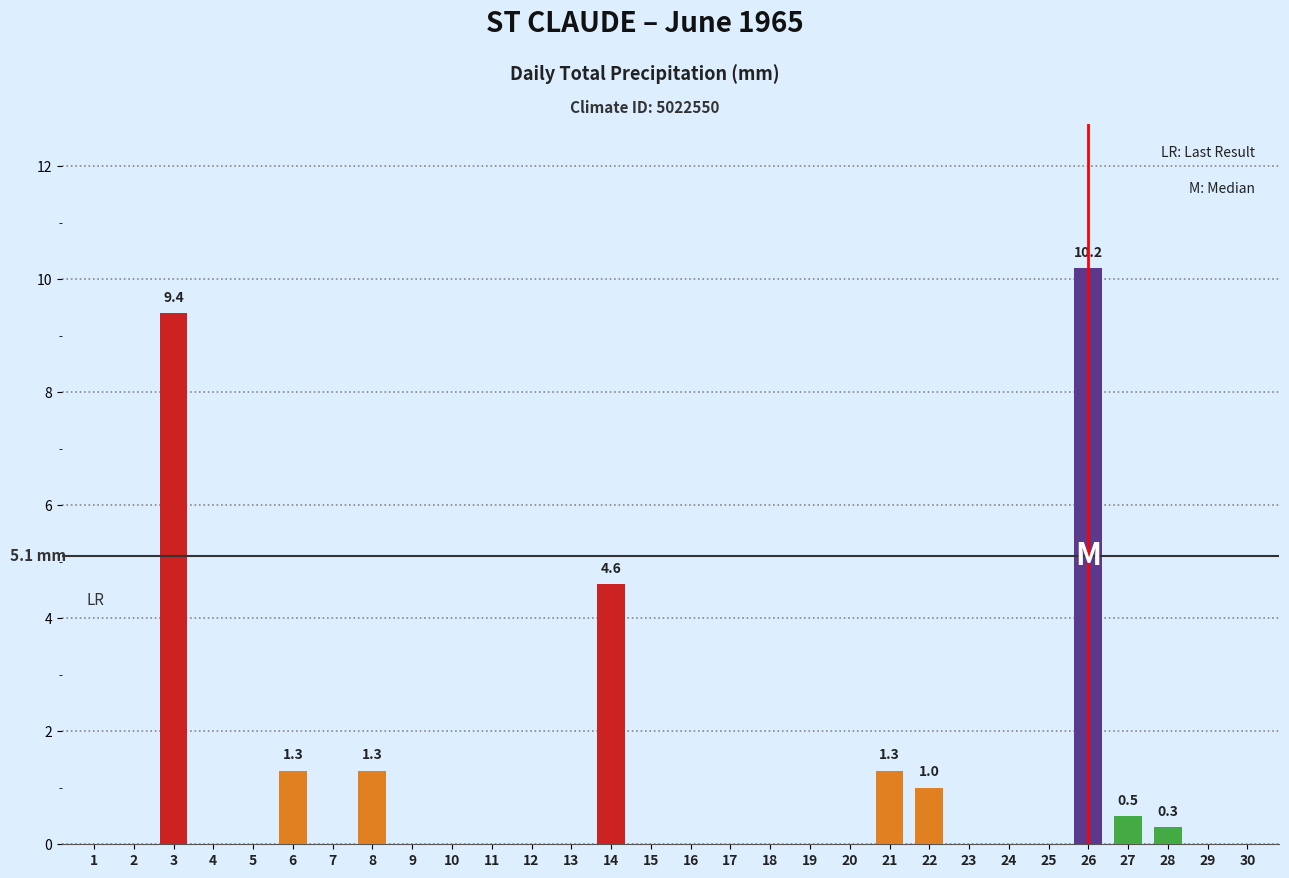

Reading left to right, transcribe all the data shown in this chart.

1=0.0	2=0.0	3=9.4	4=0.0	5=0.0	6=1.3	7=0.0	8=1.3	9=0.0	10=0.0	11=0.0	12=0.0	13=0.0	14=4.6	15=0.0	16=0.0	17=0.0	18=0.0	19=0.0	20=0.0	21=1.3	22=1.0	23=0.0	24=0.0	25=0.0	26=10.2	27=0.5	28=0.3	29=0.0	30=0.0